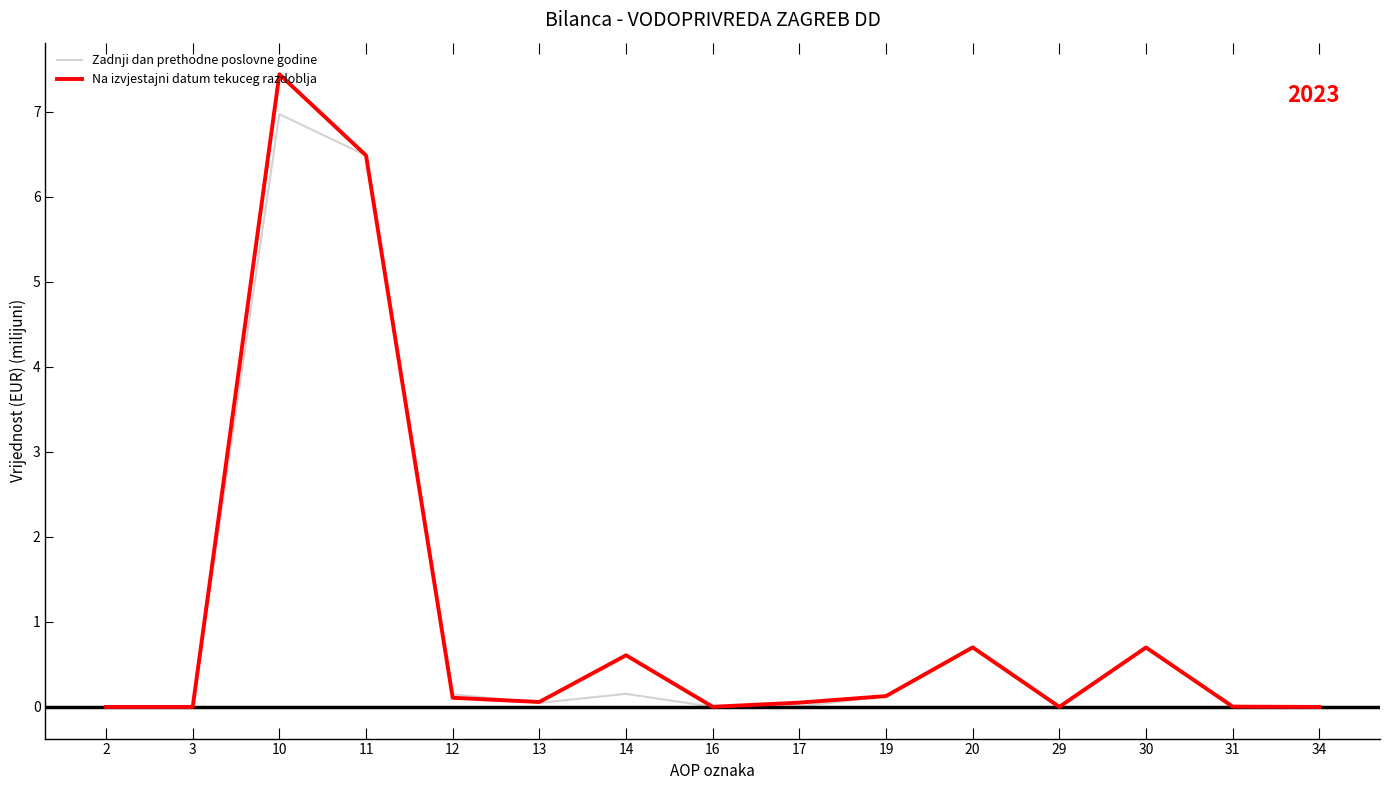

At which category is the sum across all series the highest?

10